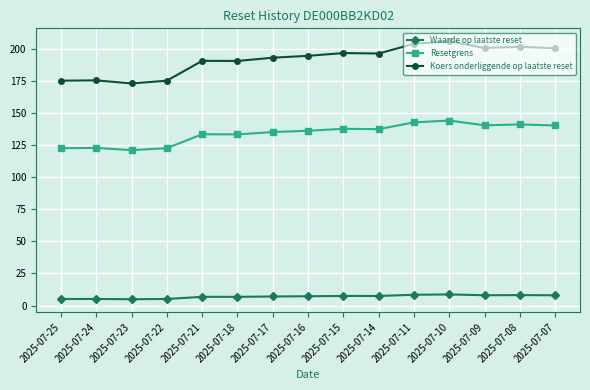

List the series in order of their overall mean, highest first.

Koers onderliggende op laatste reset, Resetgrens, Waarde op laatste reset